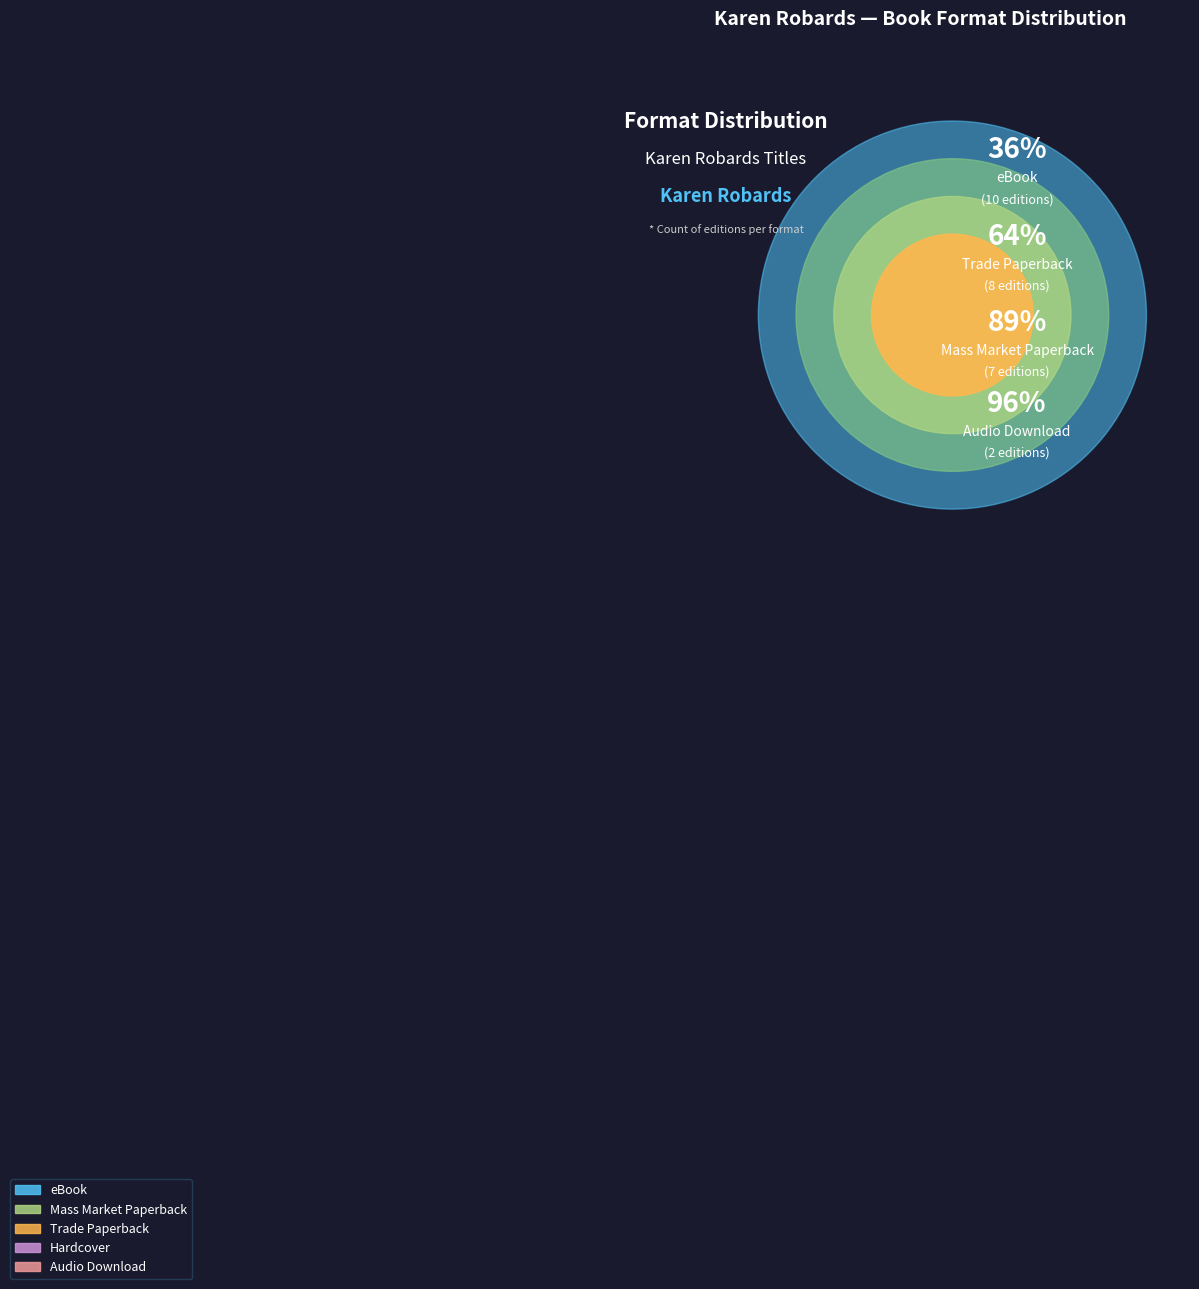

Combined, do Trade Paperback and Mass Market Paperback account for over 50%?

Yes